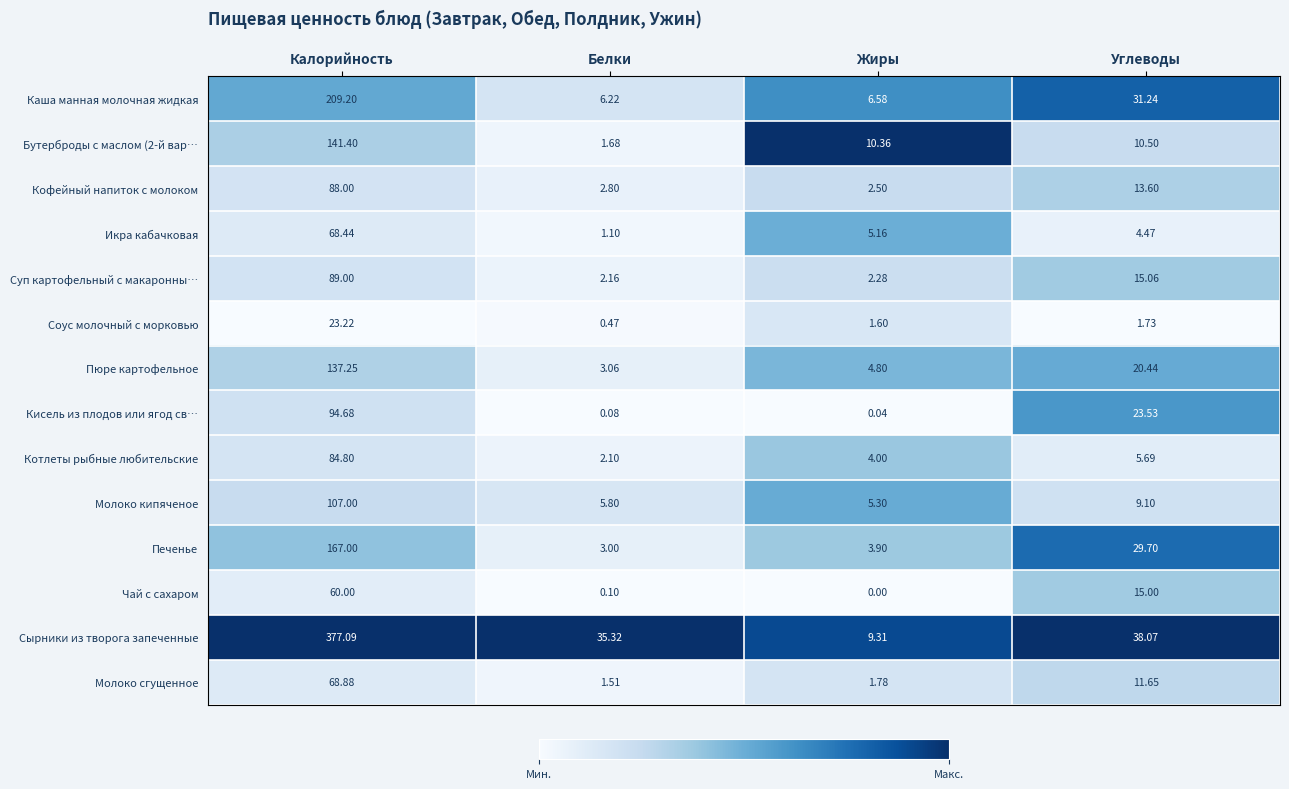

Which series has the widest spread of values?

Сырники из творога запеченные